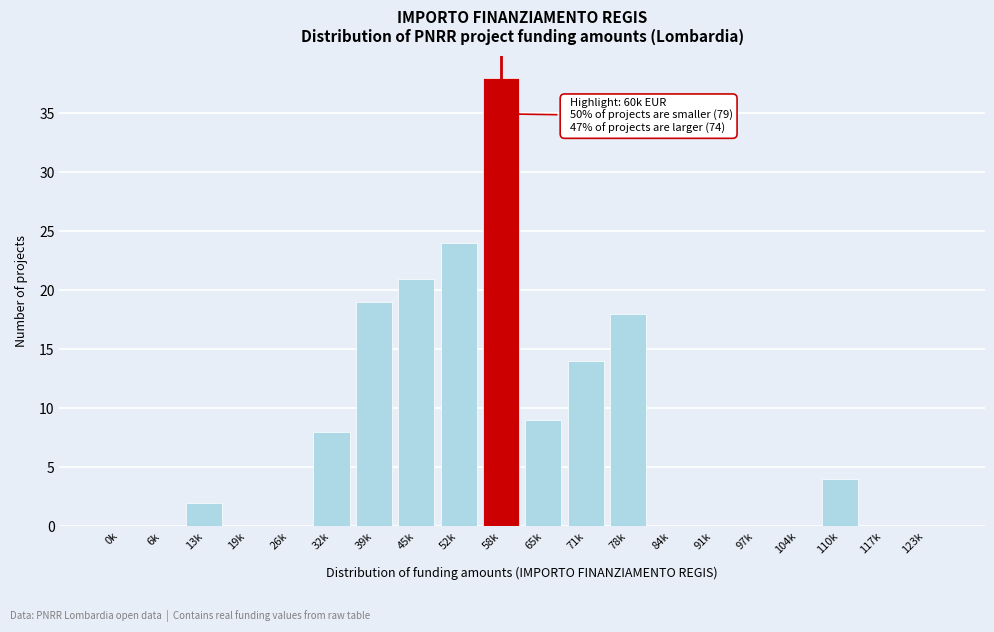

Reading left to right, list all the values displayed in this chart.

0k=0	6k=0	13k=2	19k=0	26k=0	32k=8	39k=19	45k=21	52k=24	58k=38	65k=9	71k=14	78k=18	84k=0	91k=0	97k=0	104k=0	110k=4	117k=0	123k=0